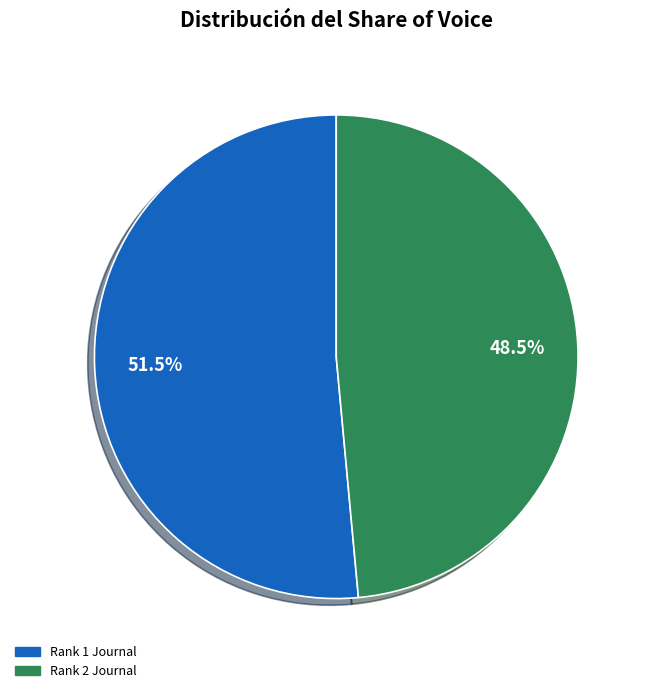

Combined, what portion of the pie is Rank 1 Journal and Rank 2 Journal?

100.0%